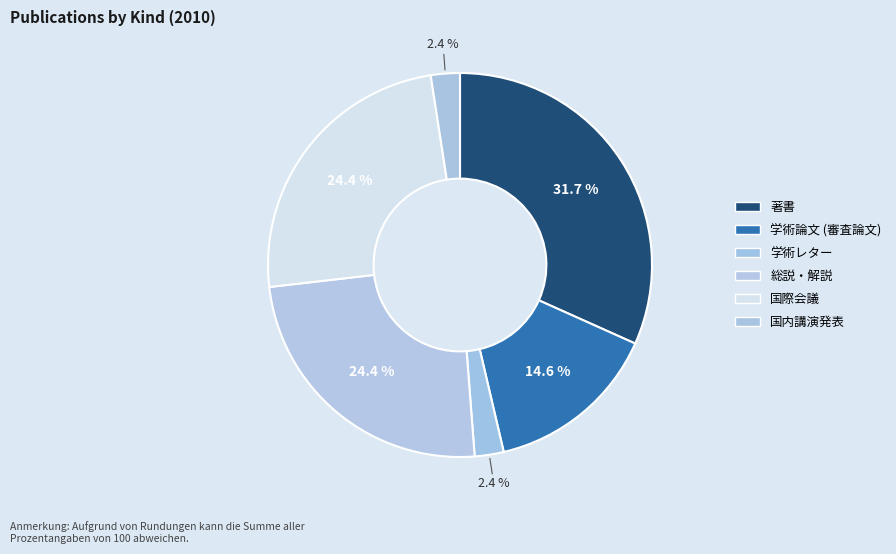

How many slices are in this pie chart?

6